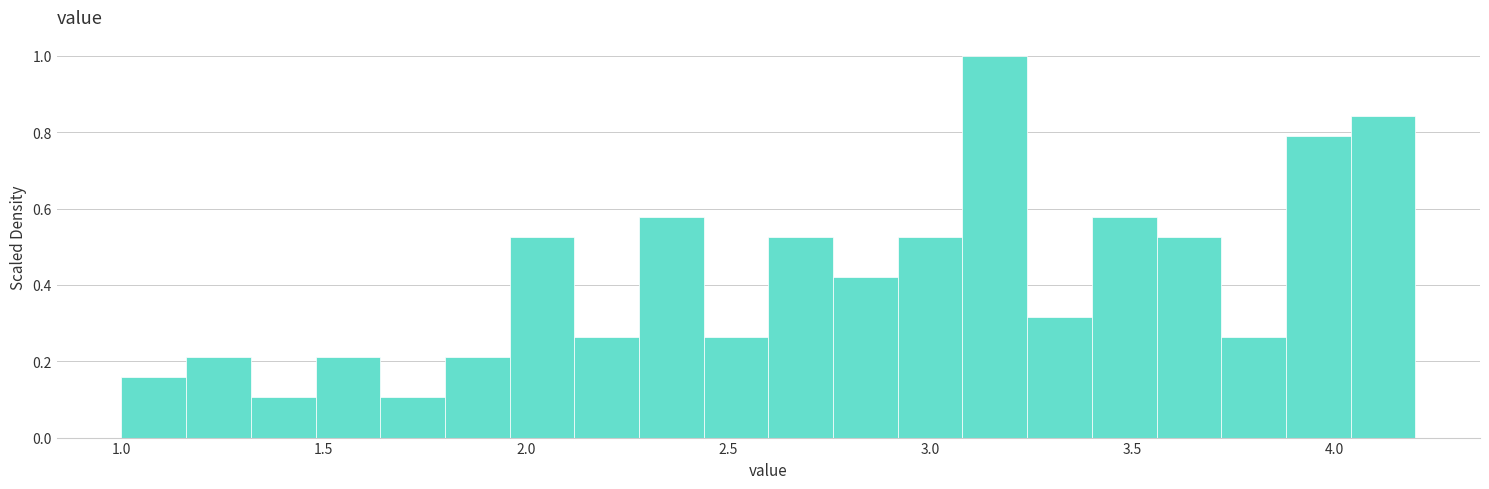

Around what value on the x-axis is the tallest bar? Give the approximate position of its centre, as read against the axis.

3.15